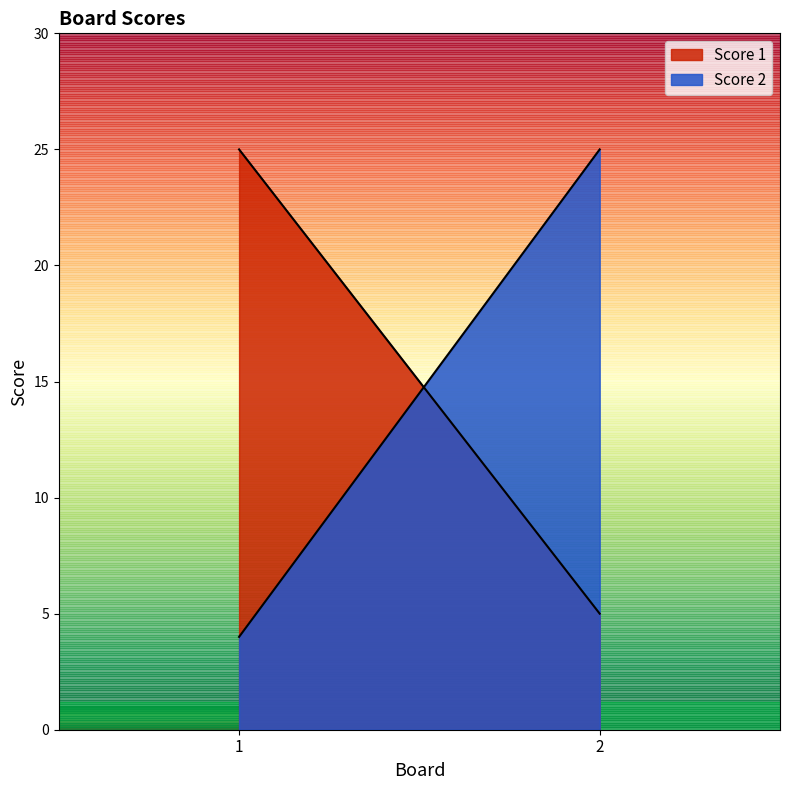

Reading left to right, extract all data points from this chart.

Score 1: 1=25	2=5
Score 2: 1=4	2=25